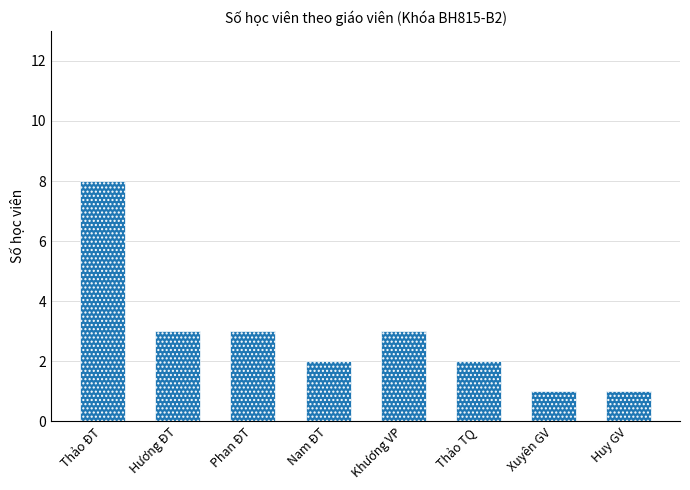

What is the greatest value displayed?

8